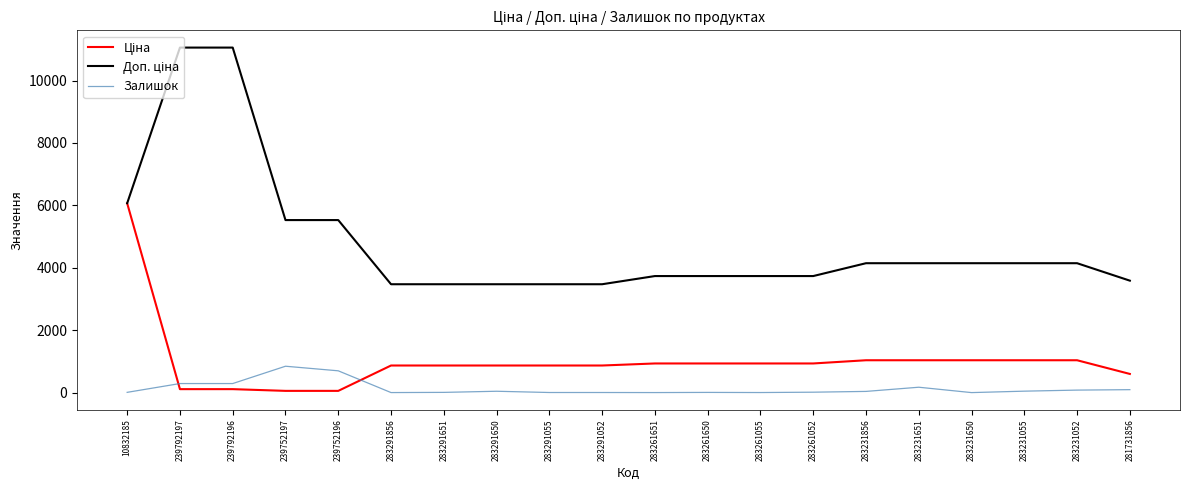

What is the difference between the Залишок values at 283231856 and 283231651?

134.0